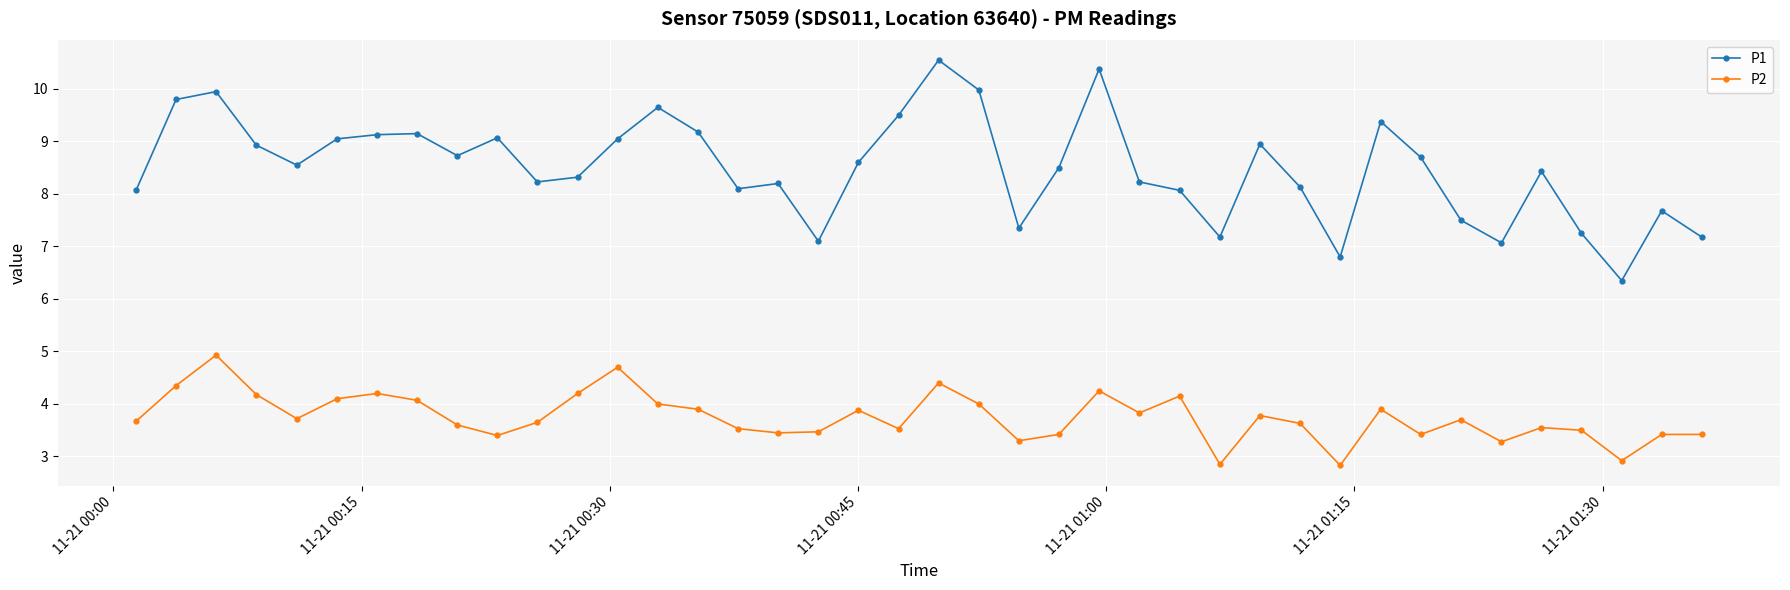

Rank the series by their maximum value, from highest to lowest.

P1, P2